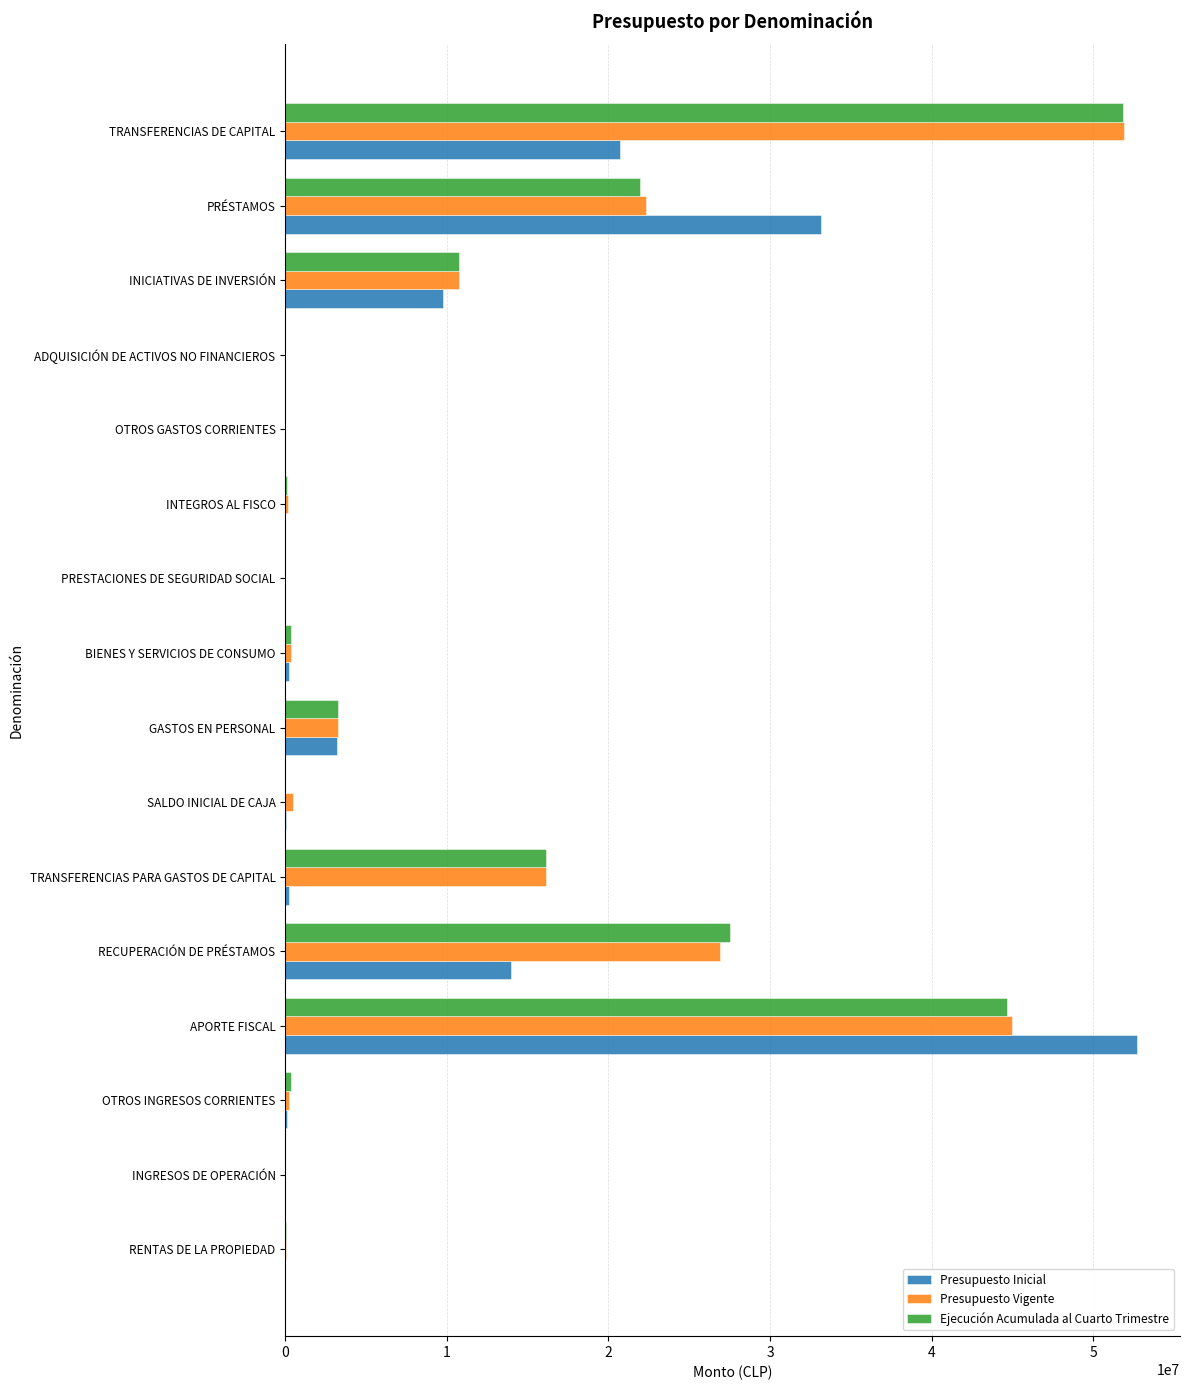

The value of Presupuesto Vigente at TRANSFERENCIAS PARA GASTOS DE CAPITAL is 11284088. True or false?

False